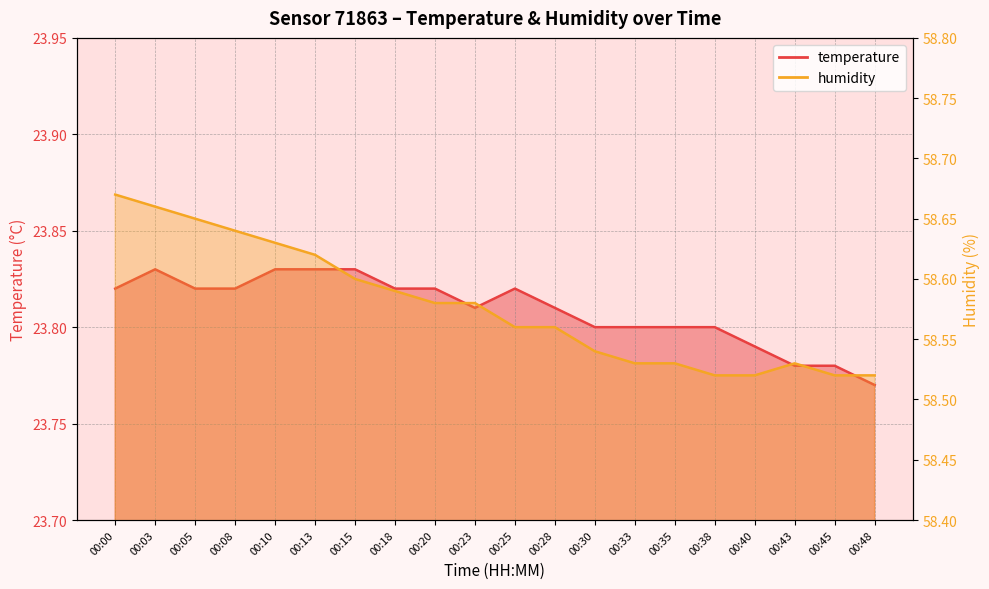

What value does the humidity series have at 00:35?

58.5